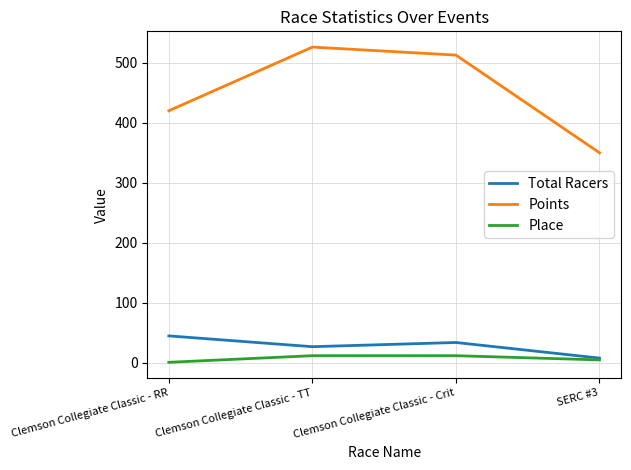

Which series has the largest total across all categories?

Points